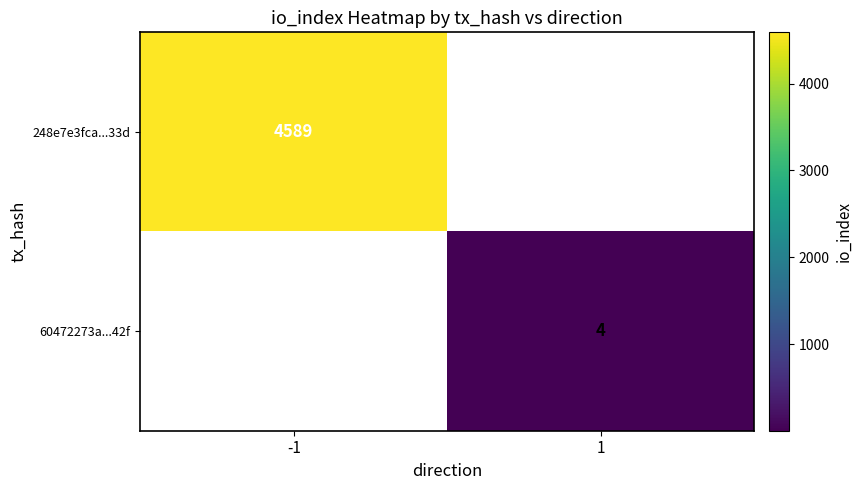

The 60472273a...42f series shows 4 at 1. True or false?

True